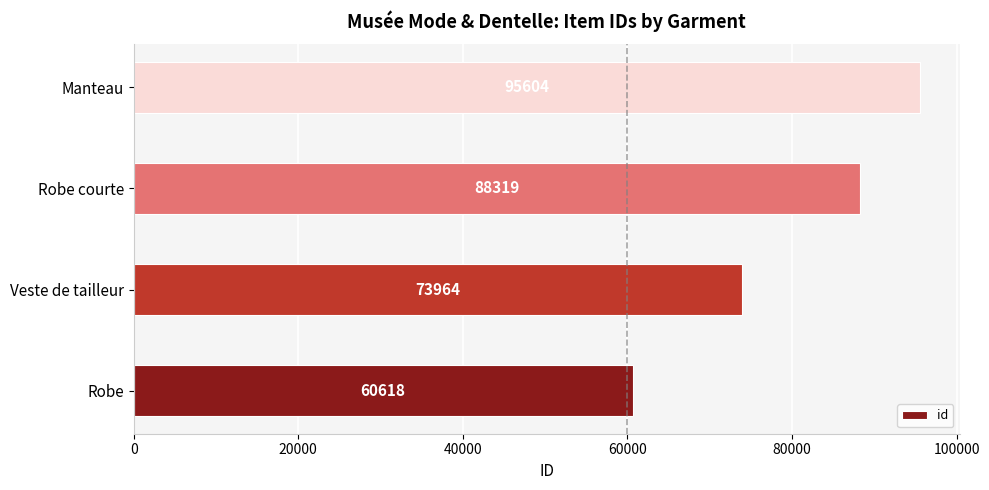

How many values are below 88319?

2